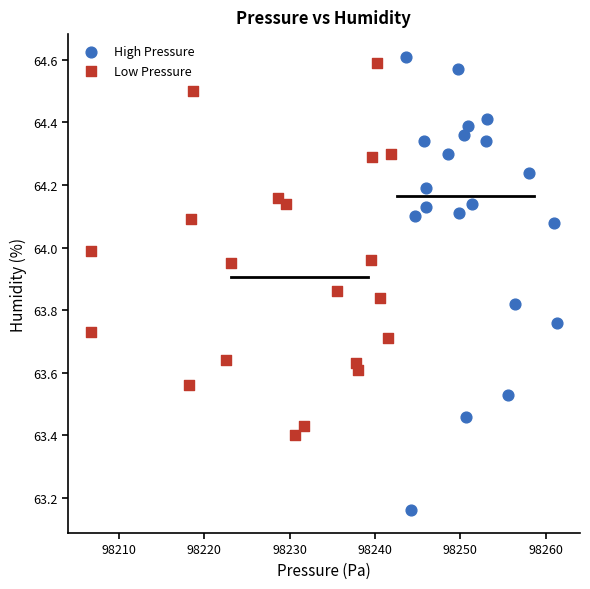

What are all the series names shown in the legend?

High Pressure, Low Pressure